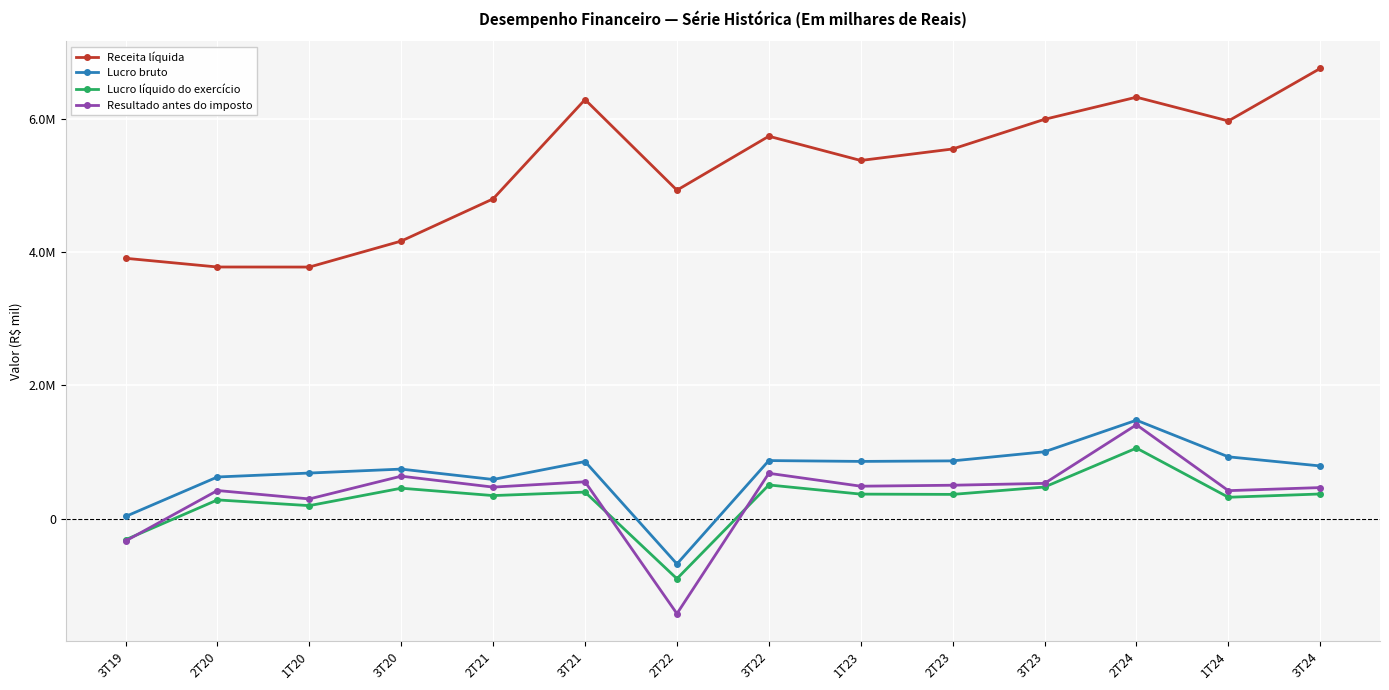

What value does the Receita líquida series have at 3T24, to the nearest 10?

6758460